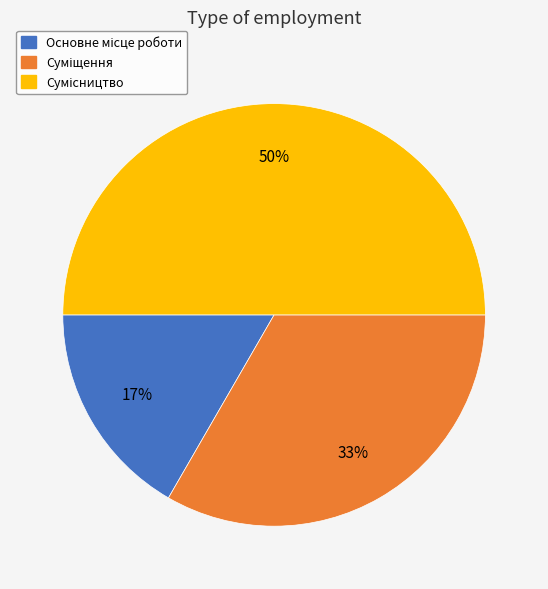

To the nearest percent, what is the average slice percentage?

33%